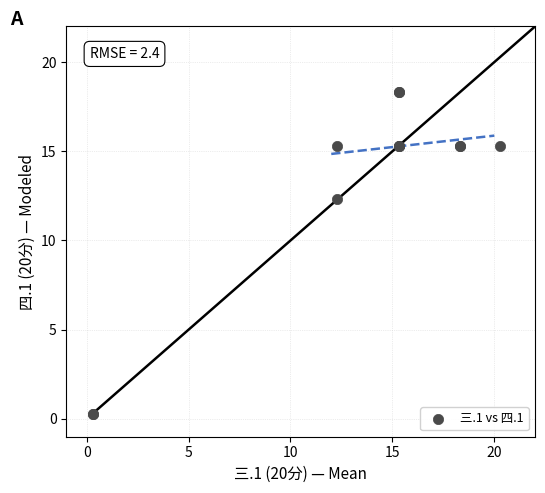

What Y value in the scatter plot is closest to 9?

12.3